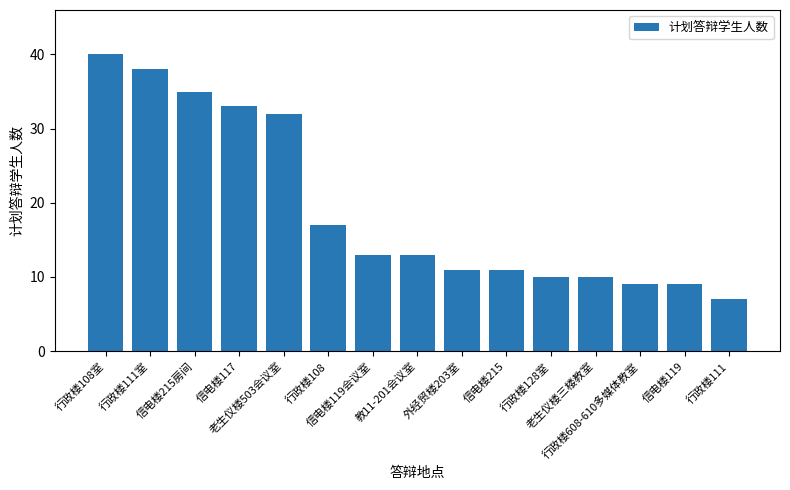

What is the maximum value shown in the chart?

40